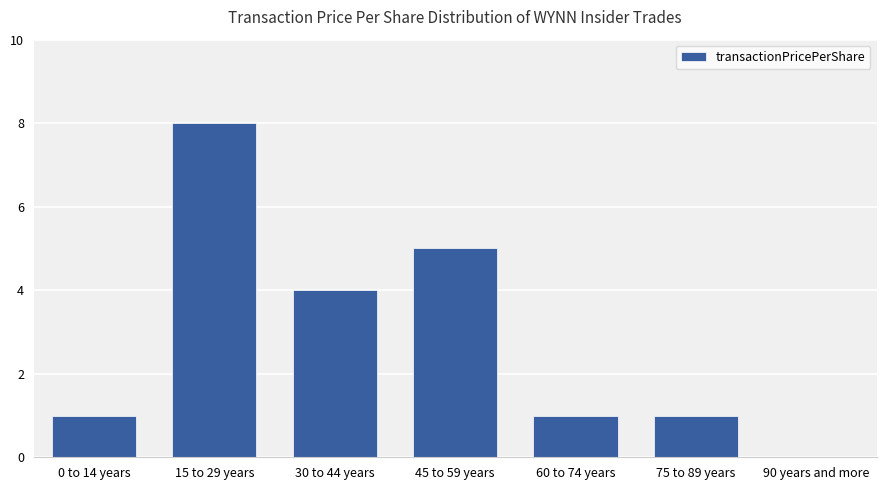

What is the difference between the values at 45 to 59 years and 90 years and more?

5